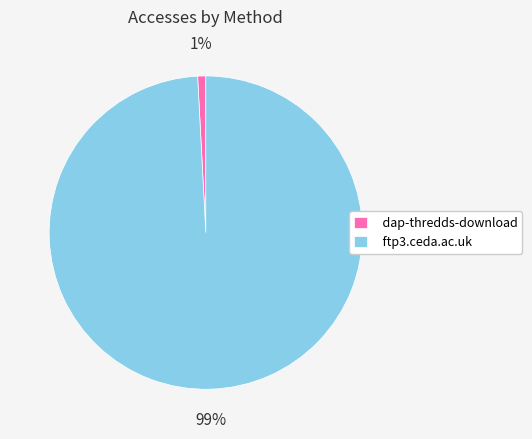

Between ftp3.ceda.ac.uk and dap-thredds-download, which is larger?

ftp3.ceda.ac.uk